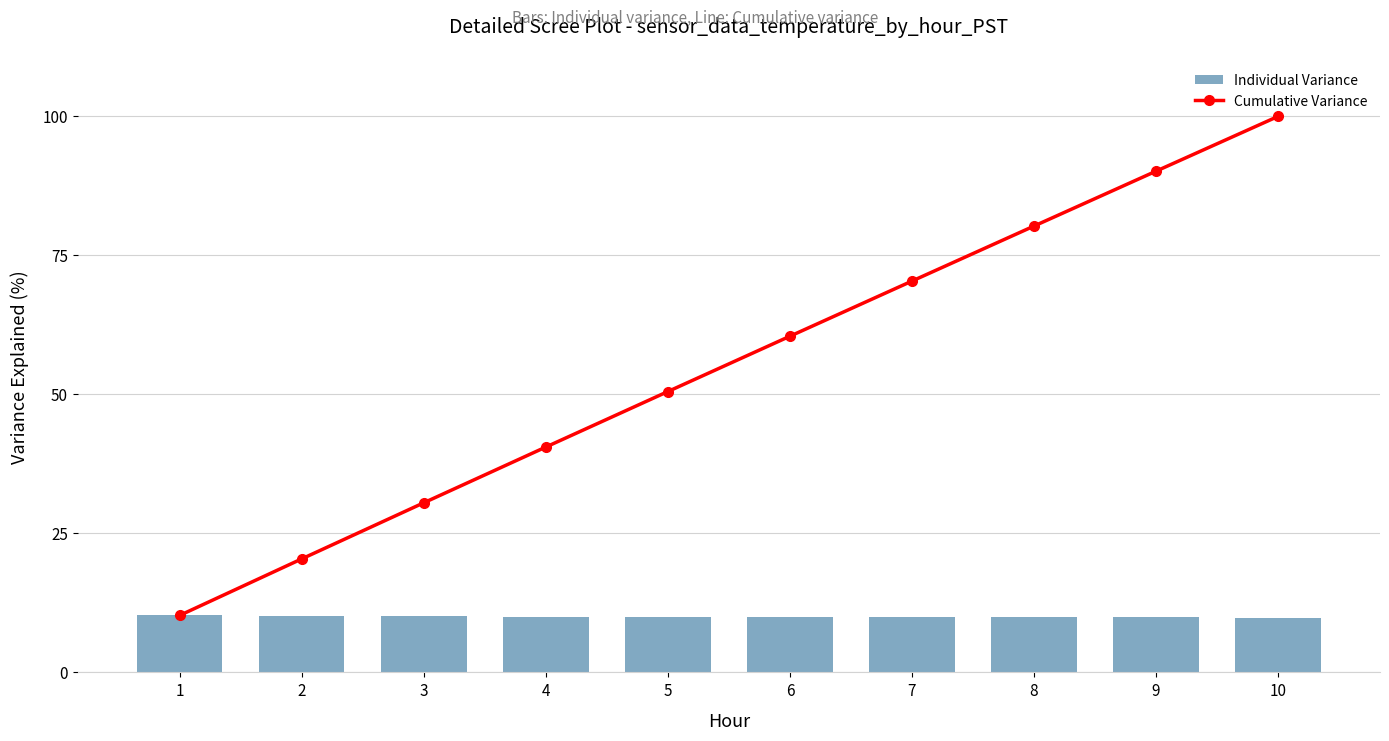

Reading left to right, what are all the values shown in this chart?

Individual Variance: 1=10.3	2=10.2	3=10.1	4=10.0	5=10.0	6=9.9	7=9.9	8=9.9	9=9.9	10=9.9
Cumulative Variance: 1=10.3	2=20.4	3=30.5	4=40.5	5=50.5	6=60.5	7=70.4	8=80.3	9=90.1	10=100.0